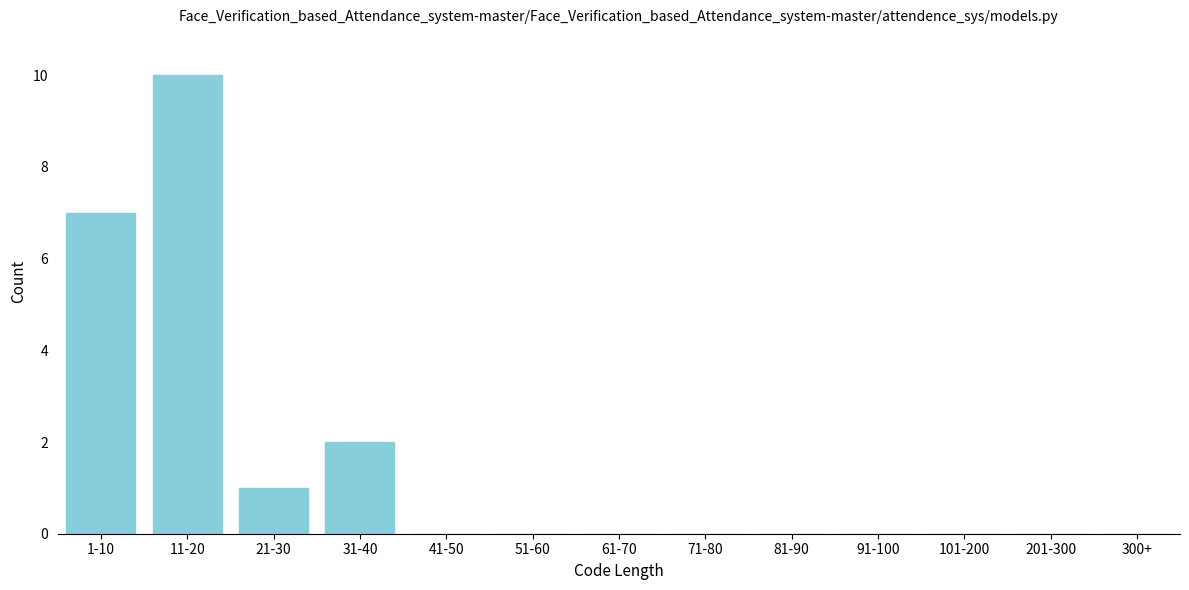

Reading right to left, what are all the values shown in this chart?

300+=0	201-300=0	101-200=0	91-100=0	81-90=0	71-80=0	61-70=0	51-60=0	41-50=0	31-40=2	21-30=1	11-20=10	1-10=7